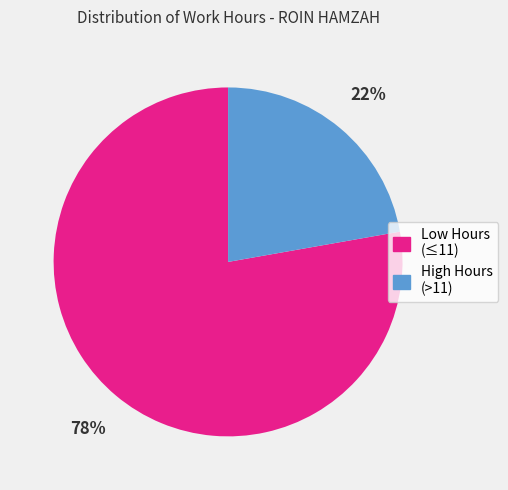

Does any single category account for the majority?

Yes